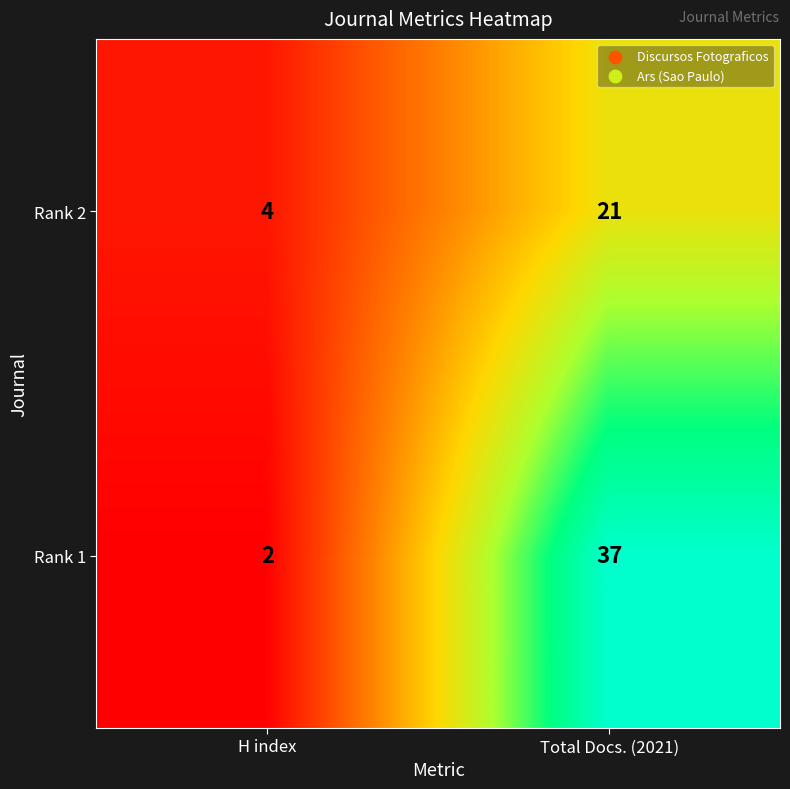

Count the number of categories in the chart.

2